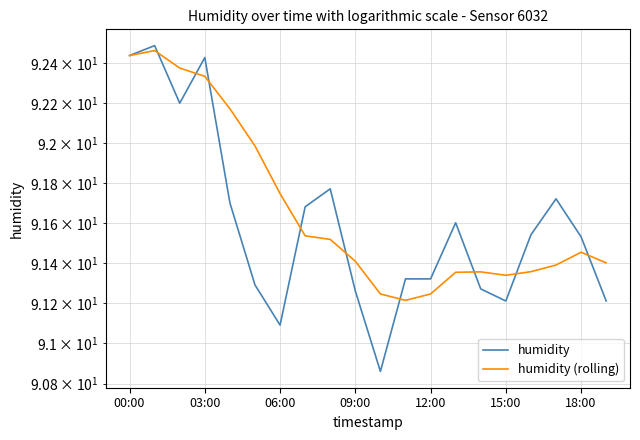

What is the maximum value shown in the chart?

92.5